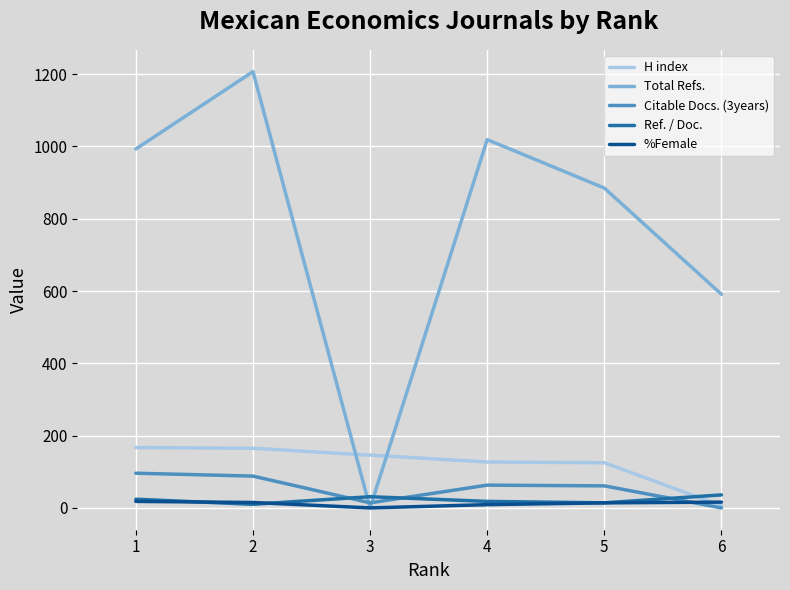

True or false: Total Refs. and H index intersect in this chart.

True